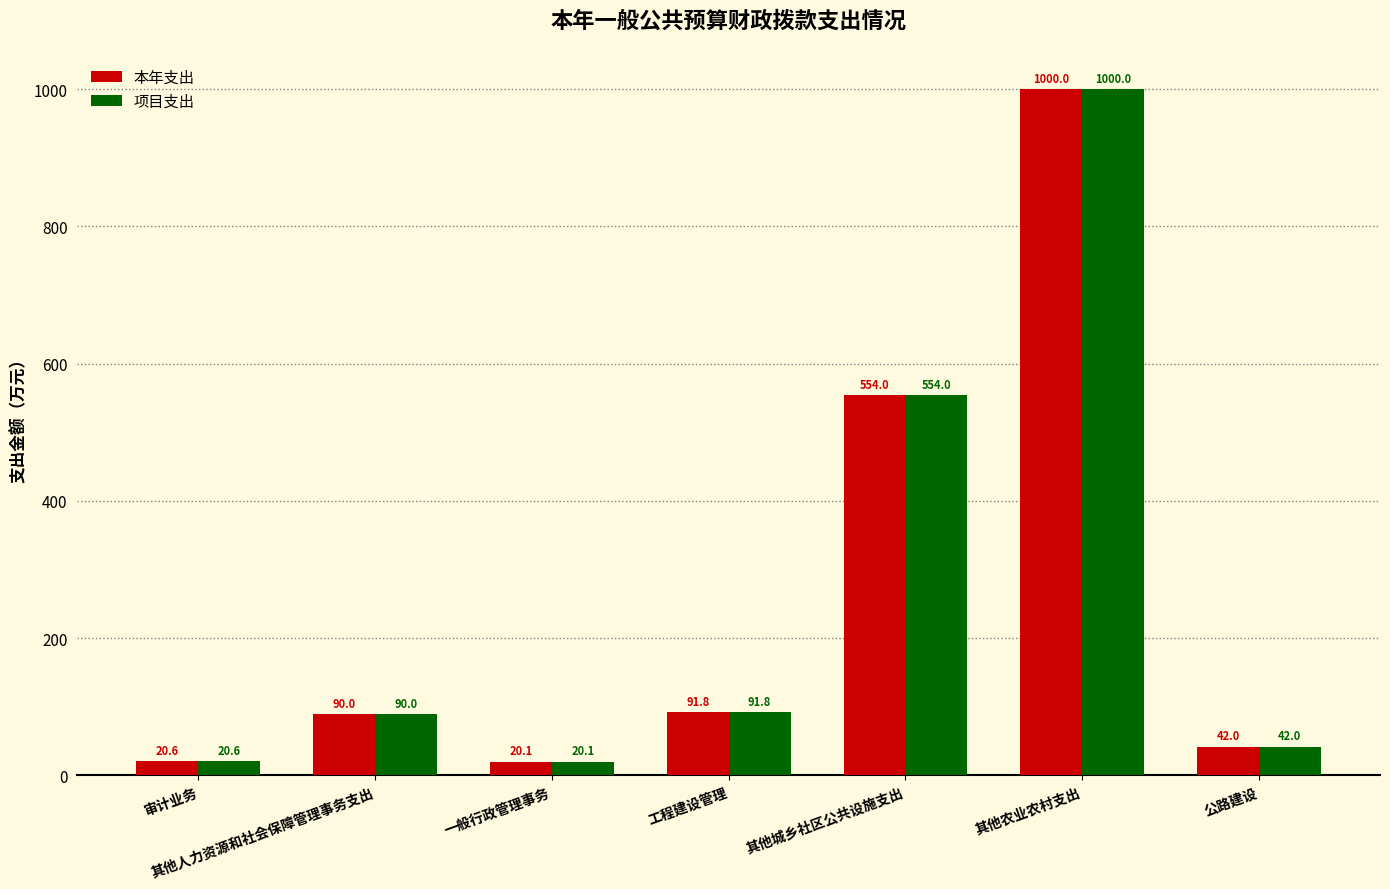

What is the smallest value displayed?

20.1